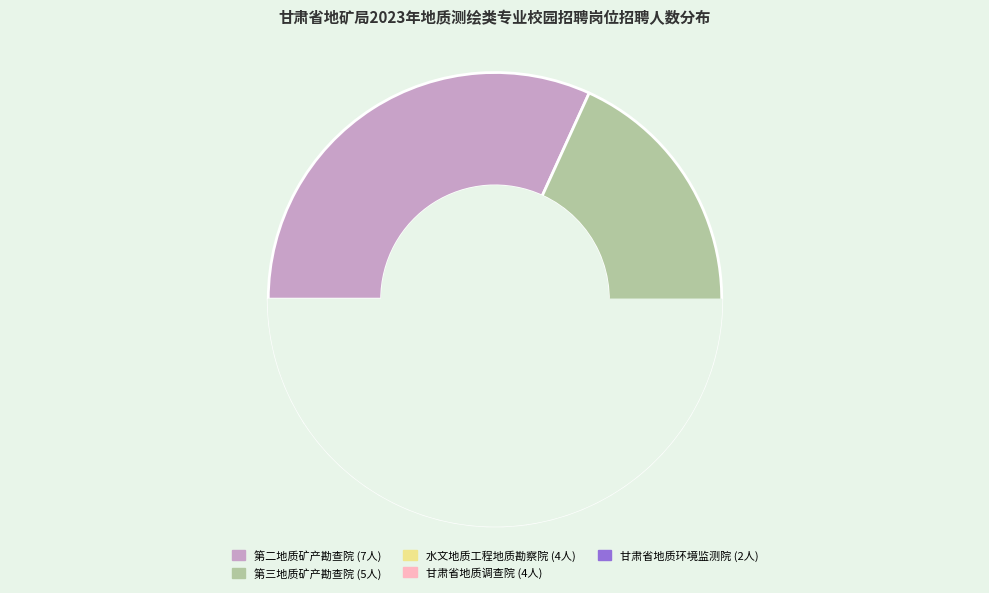

Does any single category account for the majority?

No